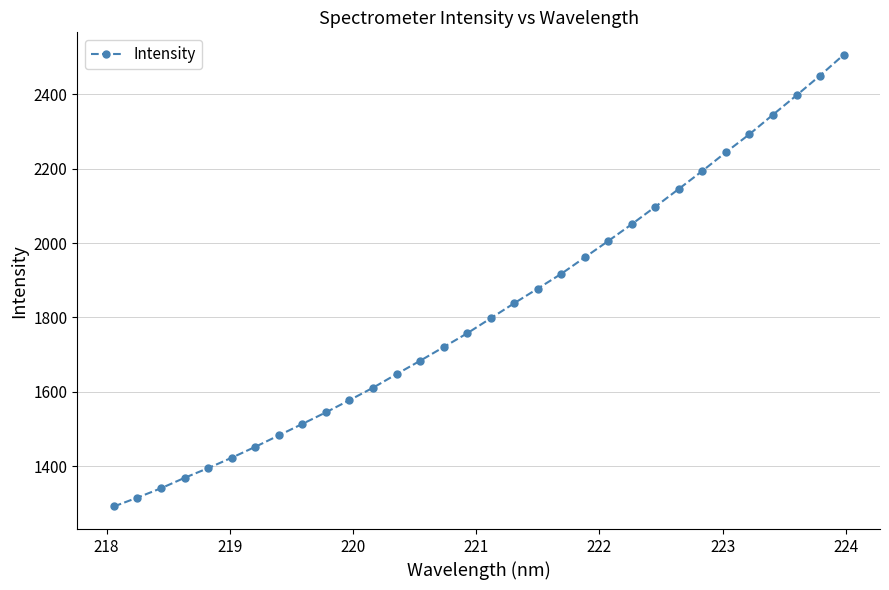

Count the number of data series in this chart.

1